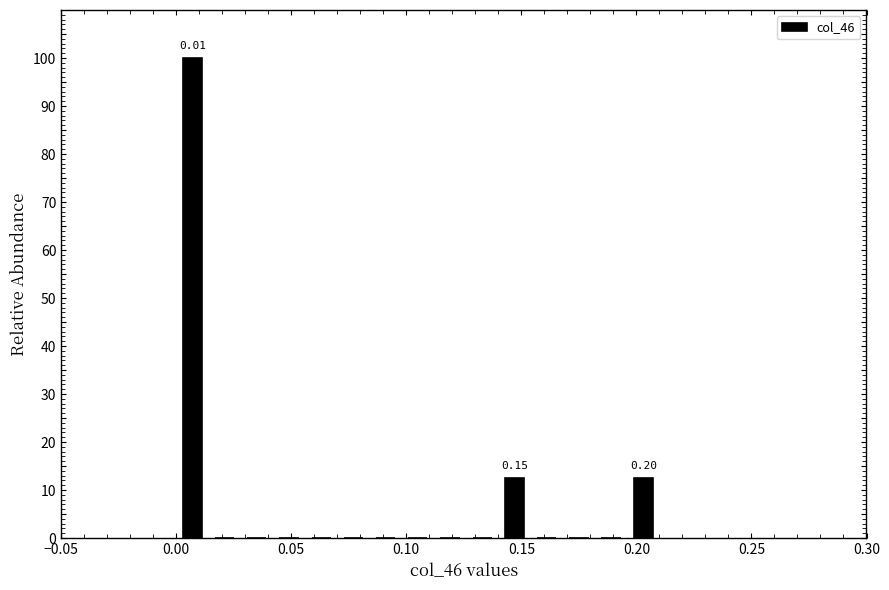

Read against the x-axis, roughly where is the centre of the tallest bar?

0.005